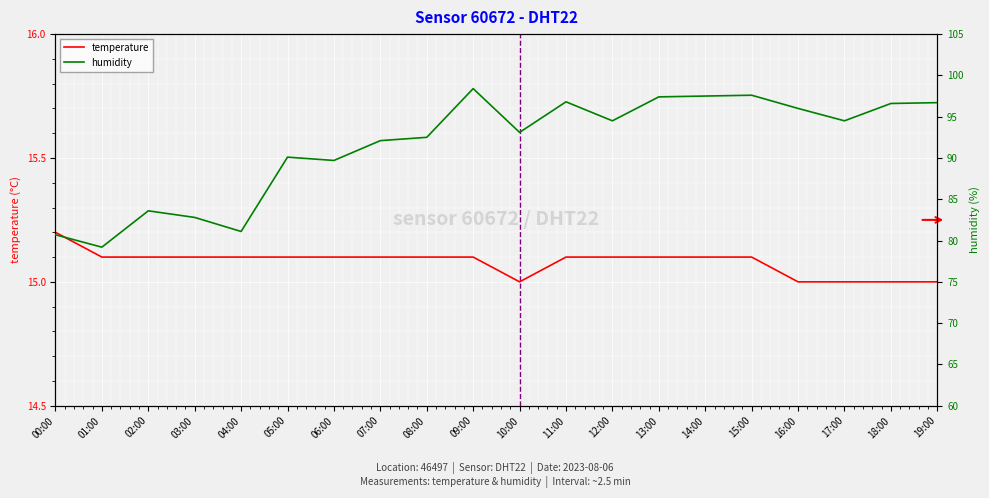

What is the maximum value for humidity?

98.4